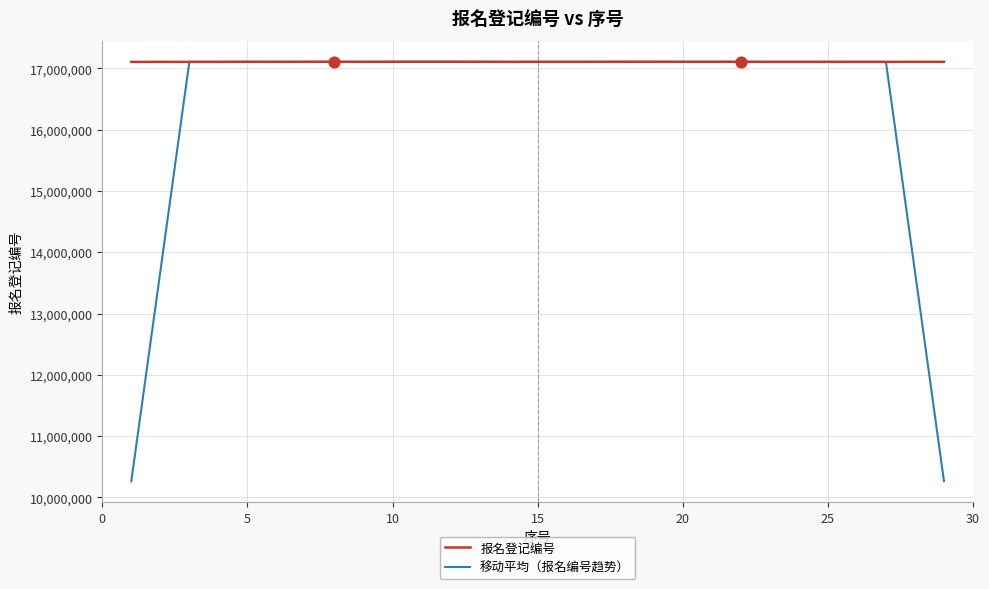

Which series has the largest range (max minus min)?

移动平均（报名编号趋势）